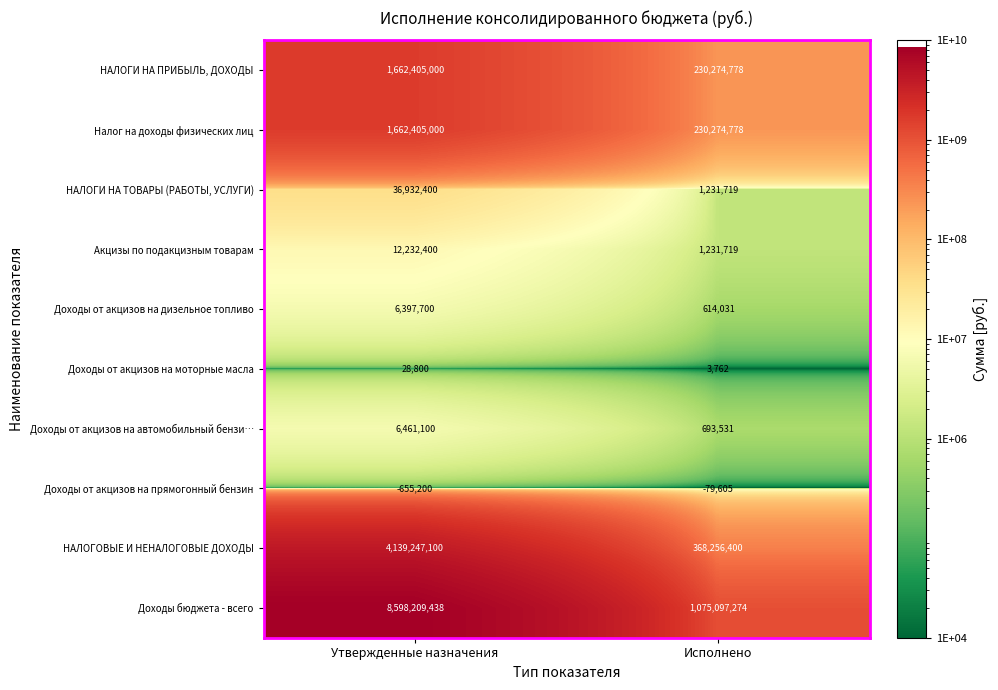

What is the difference between the maximum and minimum values in the НАЛОГИ НА ПРИБЫЛЬ, ДОХОДЫ series?

1432130222